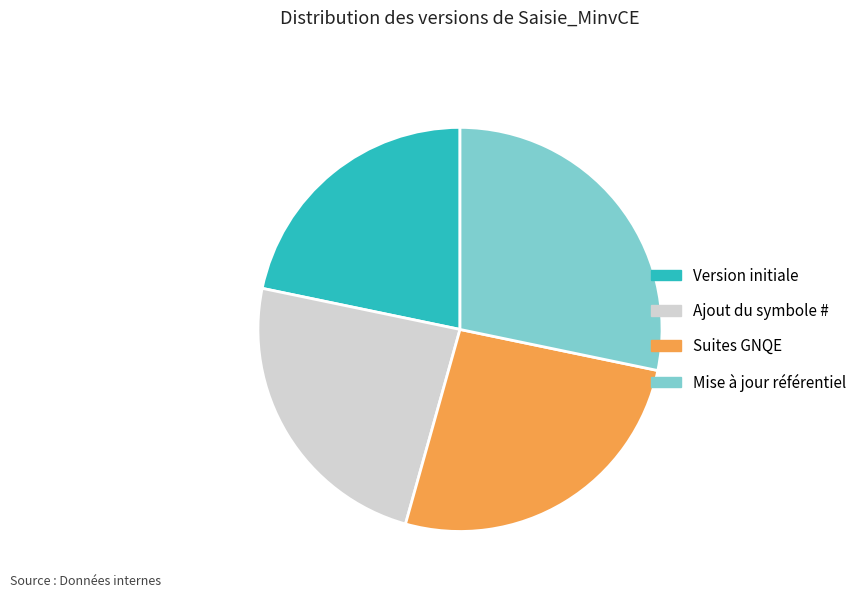

Is it true that Suites GNQE is 26% of the pie?

True